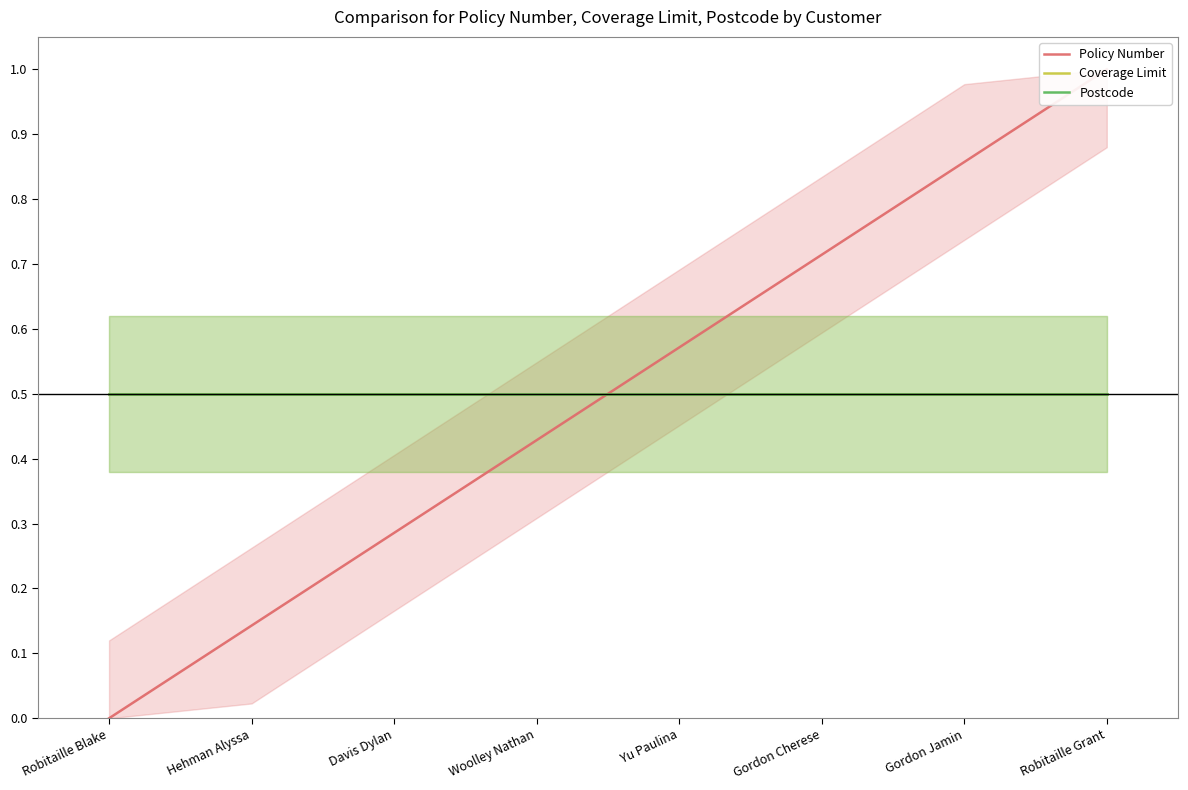

True or false: Policy Number has more than 0 interior local peaks.

False